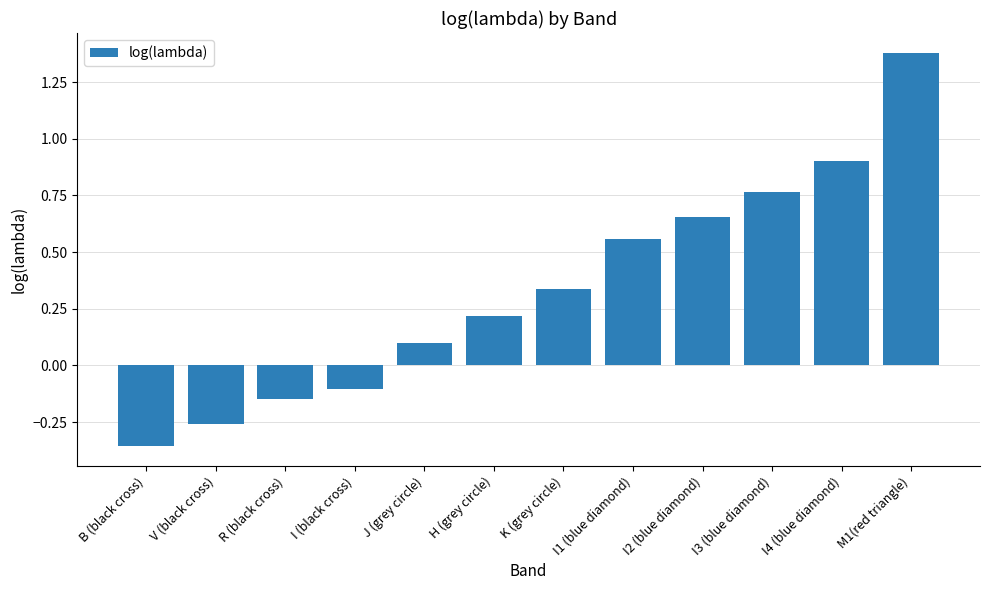

How many data points are above 0?

8